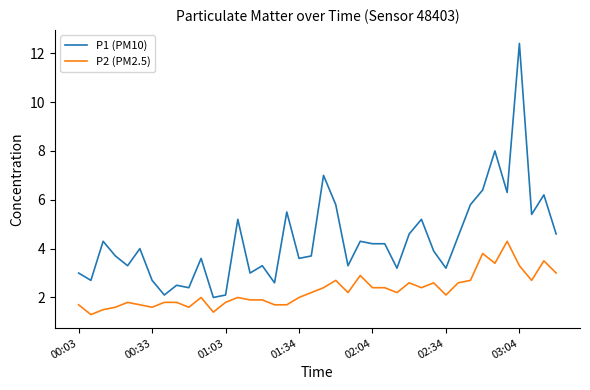

True or false: P1 (PM10) and P2 (PM2.5) cross at least once.

False